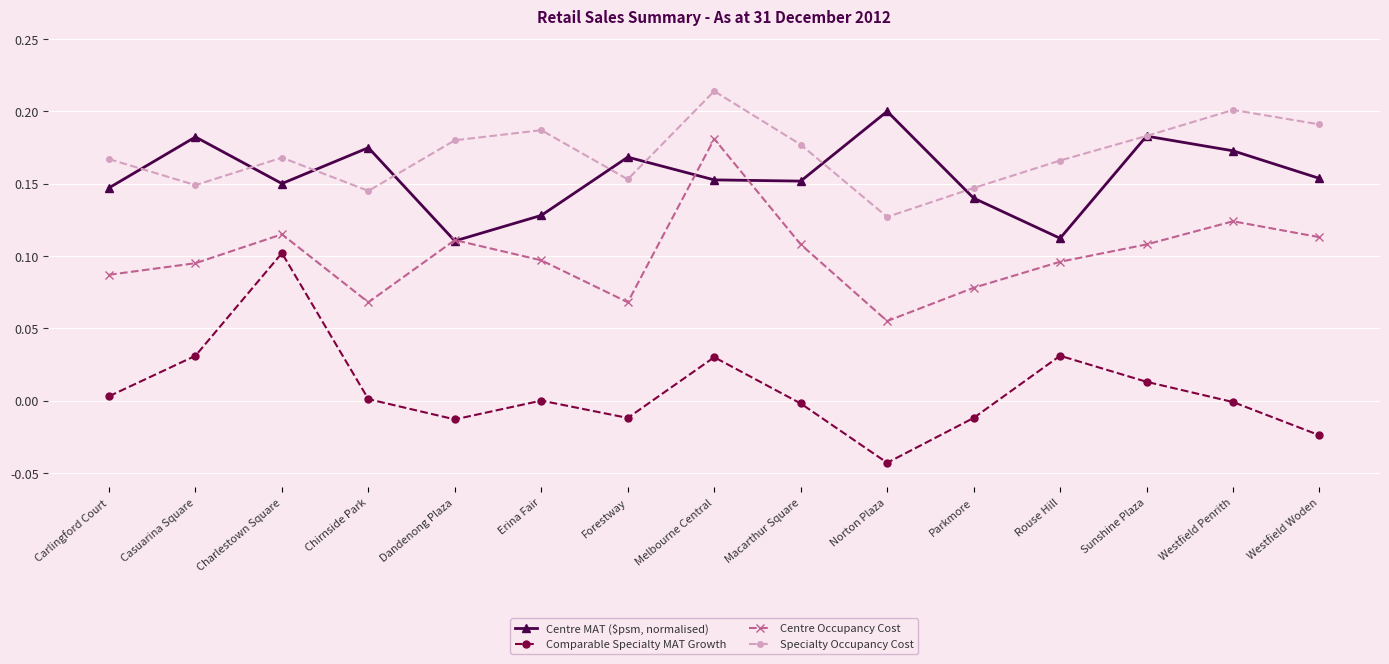

What is the sum of the Centre MAT ($psm, normalised) values at Erina Fair and Westfield Woden?

0.3